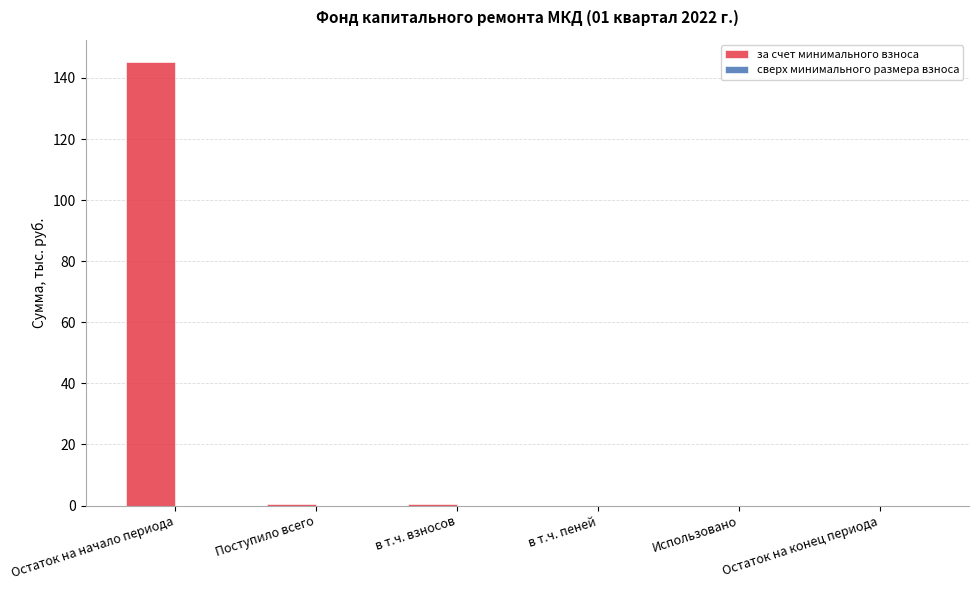

What is the maximum value shown in the chart?

145.3